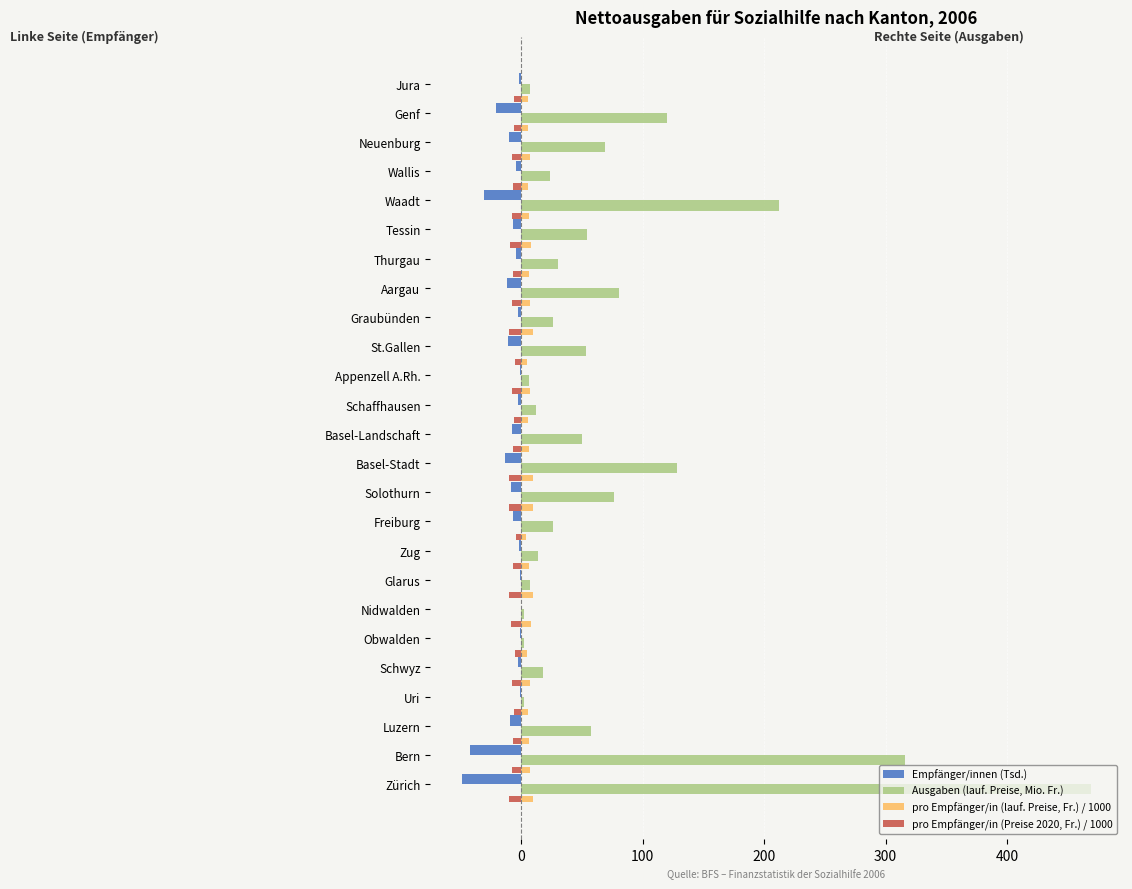

What is the highest value of the Ausgaben (lauf. Preise, Mio. Fr.) series?

468.7